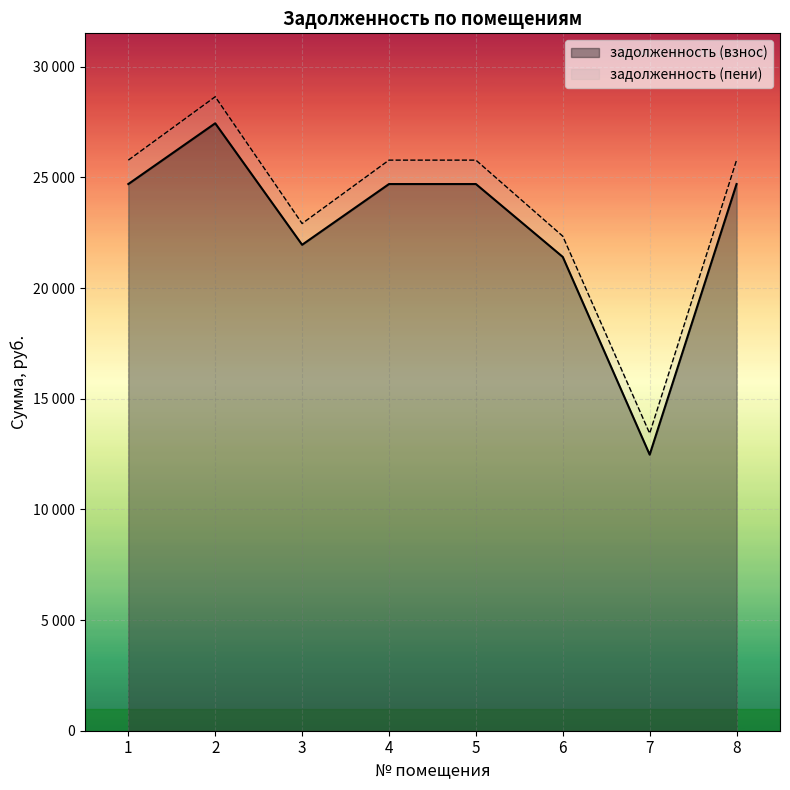

At which category does задолженность (взнос) reach its first local valley?

3